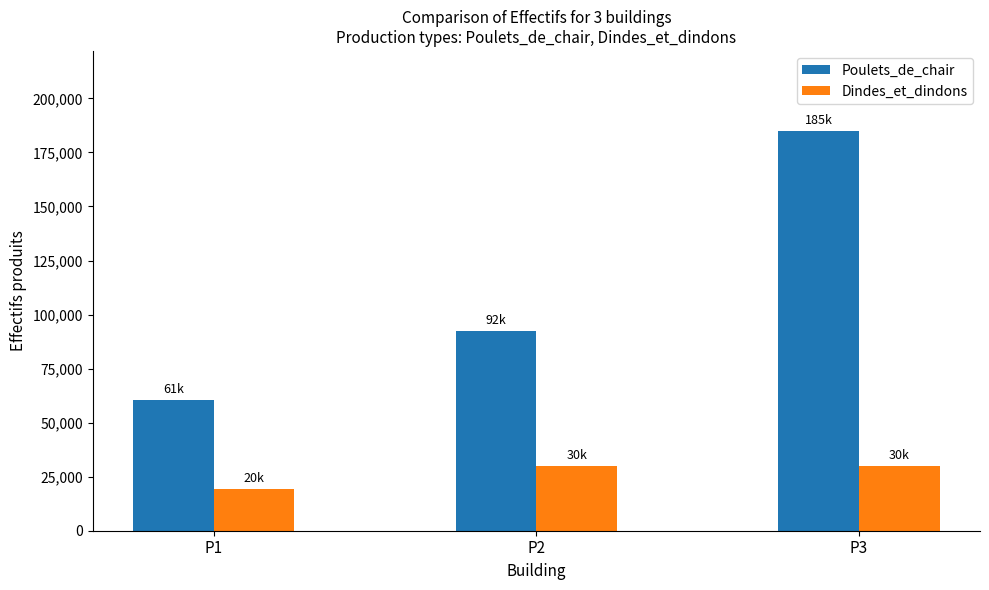

What is the highest value of the Poulets_de_chair series?

184967.3